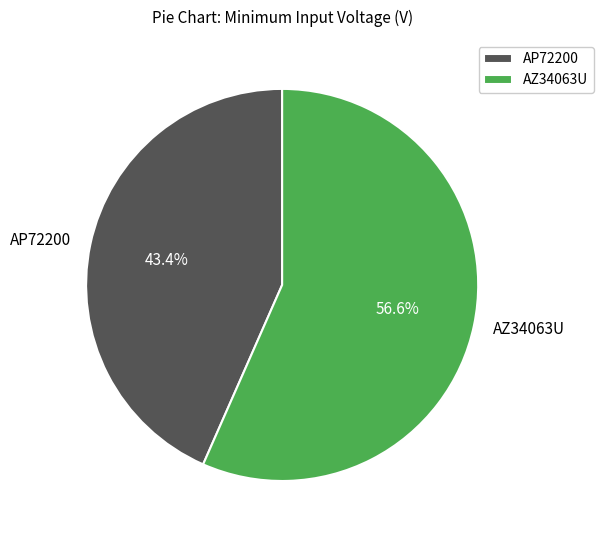

Combined, do AP72200 and AZ34063U account for over 50%?

Yes